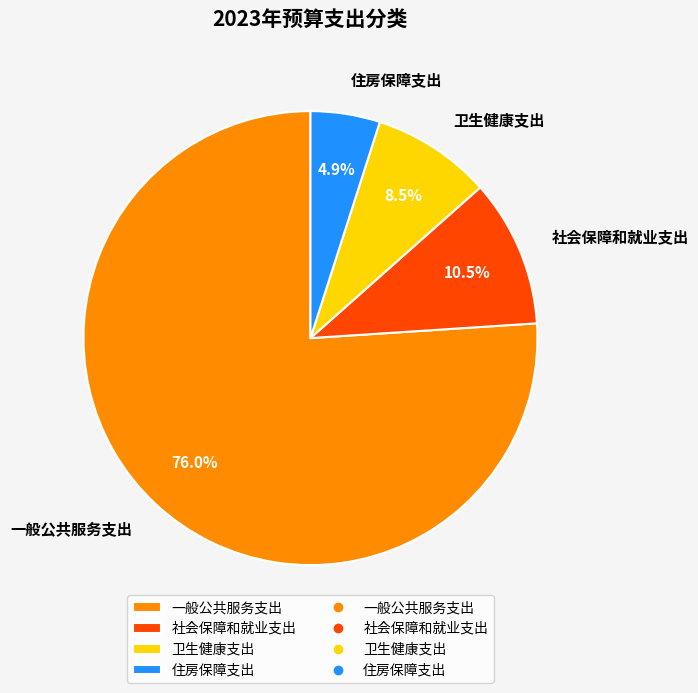

Is it true that 社会保障和就业支出 is 5% of the pie?

False